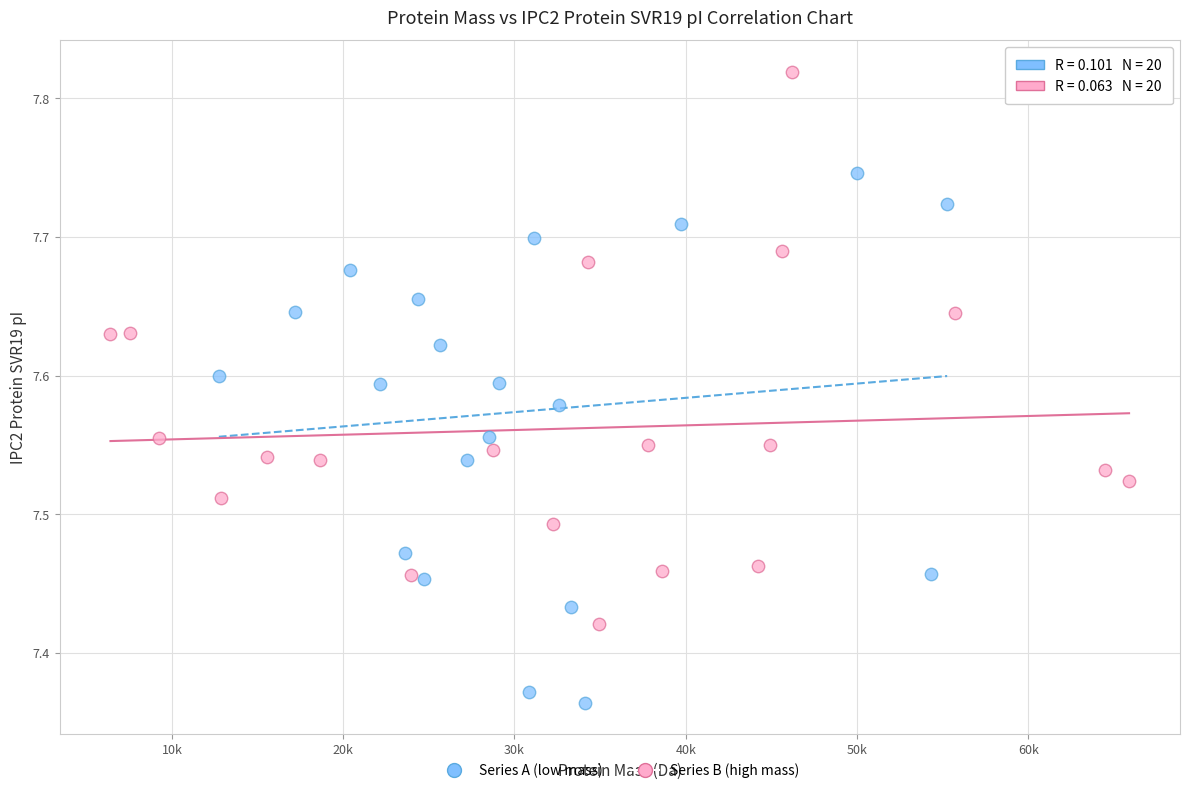

Which series contains the highest Y value?

Series B (high mass)